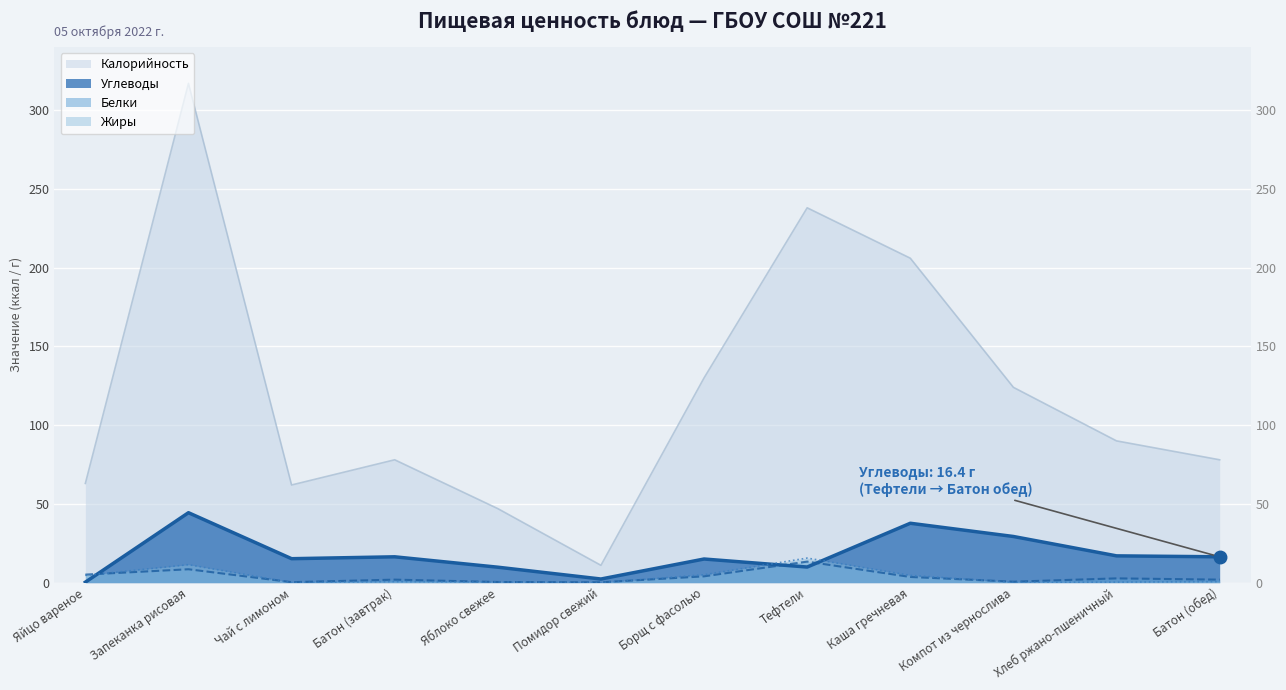

True or false: Калорийность and Жиры intersect in this chart.

False